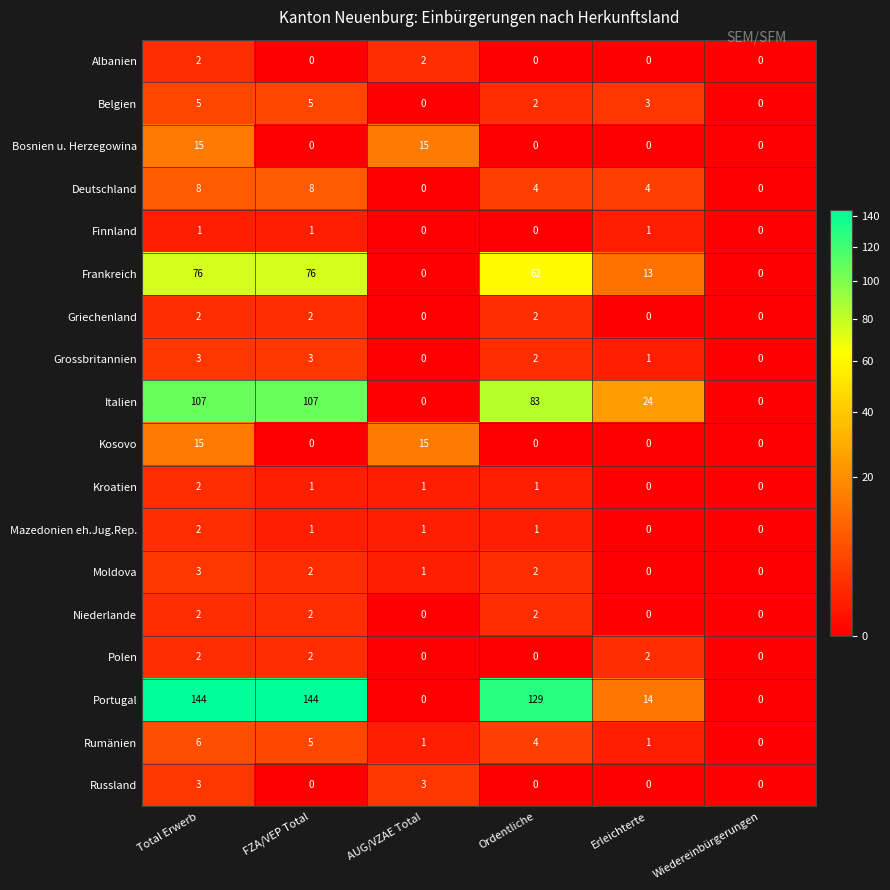

What is the average value of the Frankreich series?

38